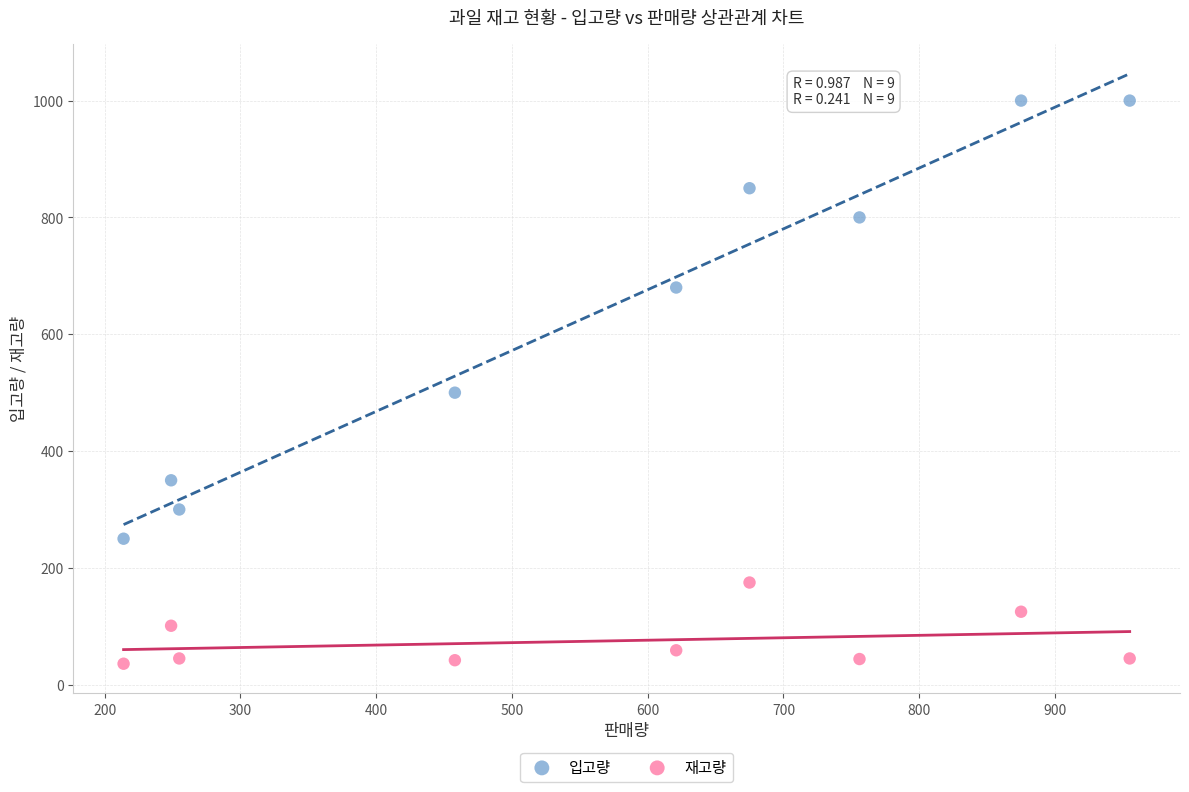

Which series has the largest Y range (max minus min)?

입고량